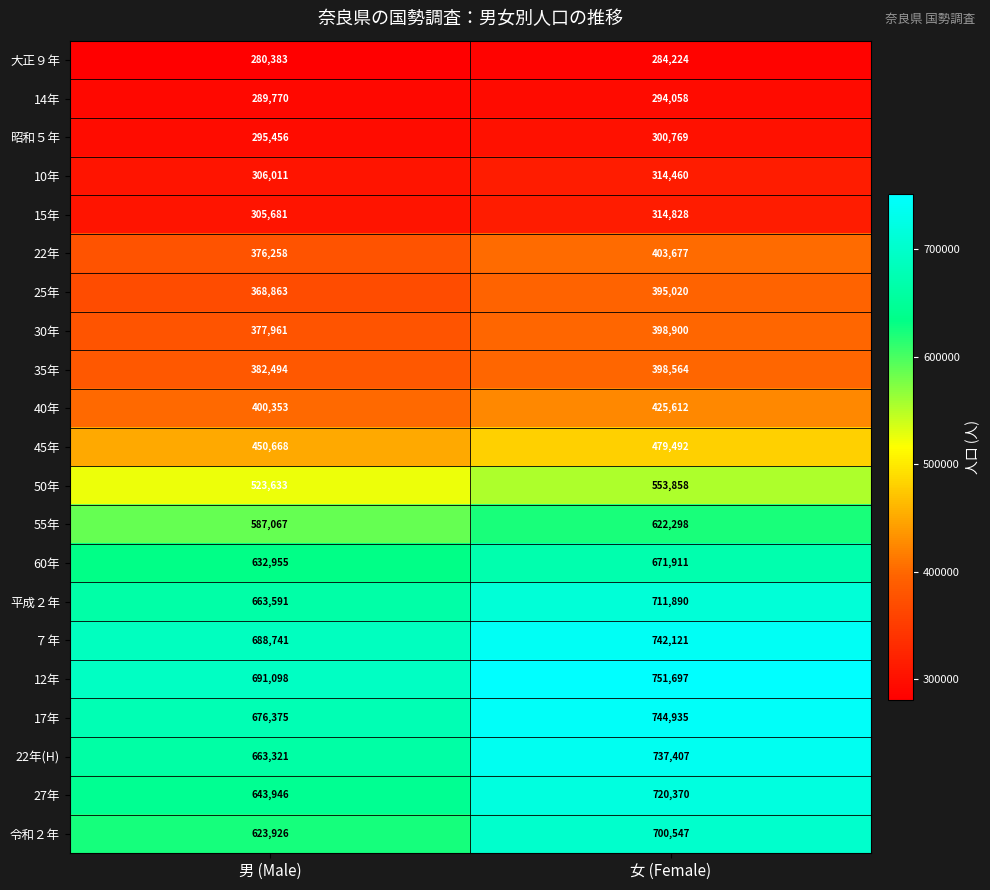

Rank the series at 男 (Male) from highest to lowest value.

12年, ７年, 17年, 平成２年, 22年(H), 27年, 60年, 令和２年, 55年, 50年, 45年, 40年, 35年, 30年, 22年, 25年, 10年, 15年, 昭和５年, 14年, 大正９年